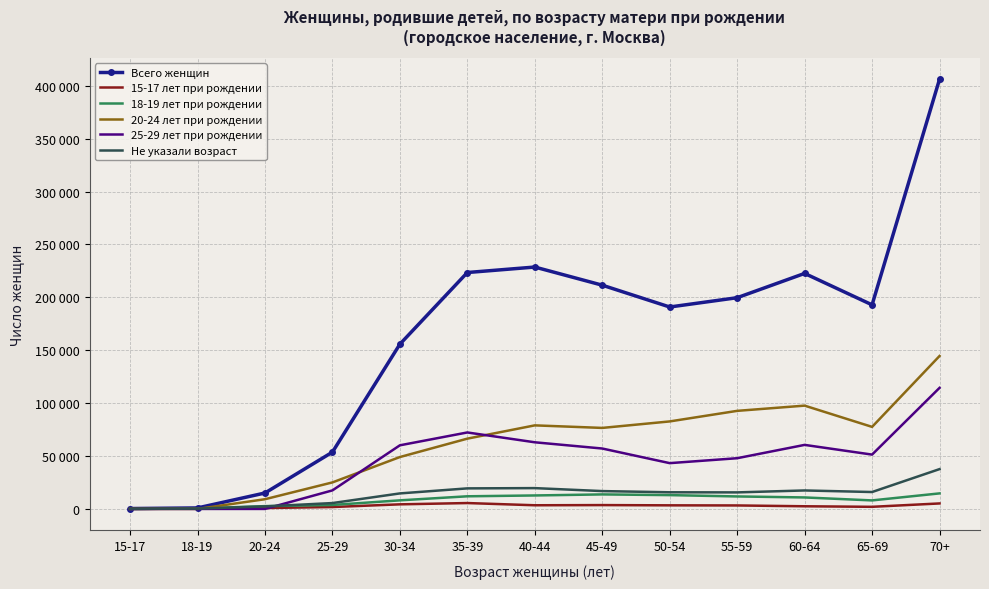

At which label does 18-19 лет при рождении first exceed 10858?

35-39